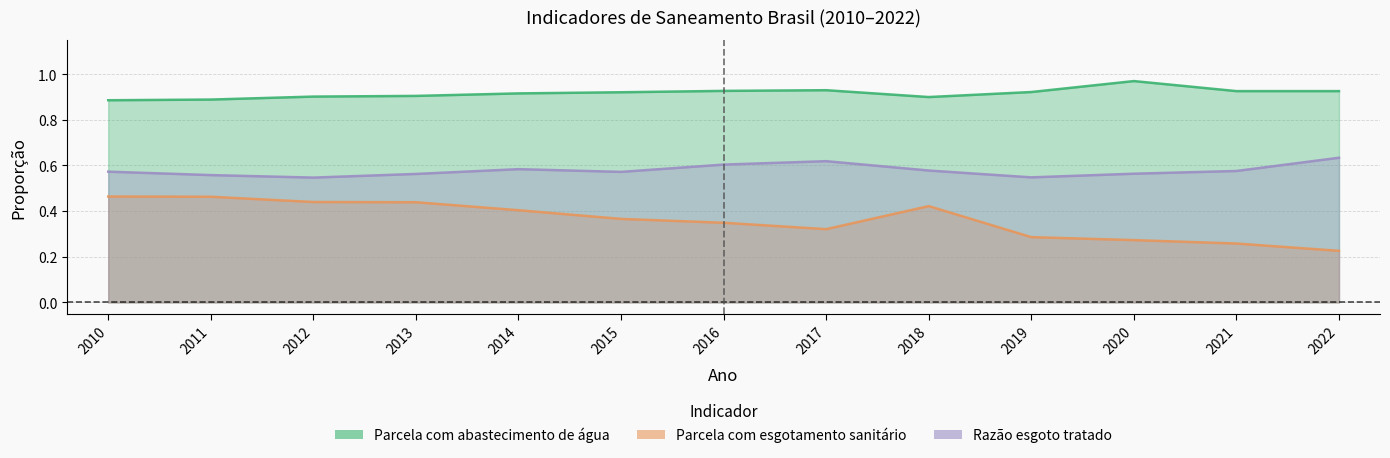

What is the average value of the Parcela com esgotamento sanitário series?

0.4